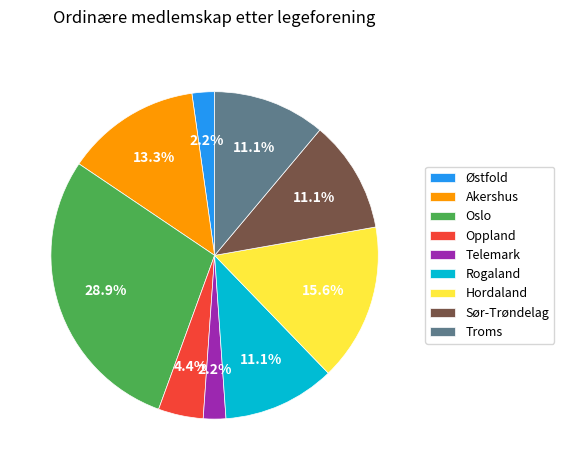

To the nearest percent, what is the difference between the largest and smallest slice percentages?

27%